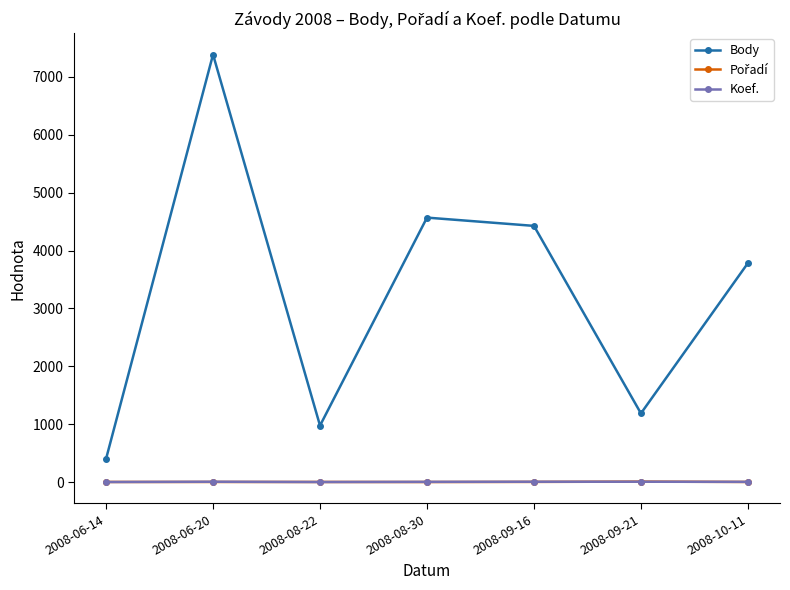

What is the difference between the highest and lowest values at 2008-06-14?

401